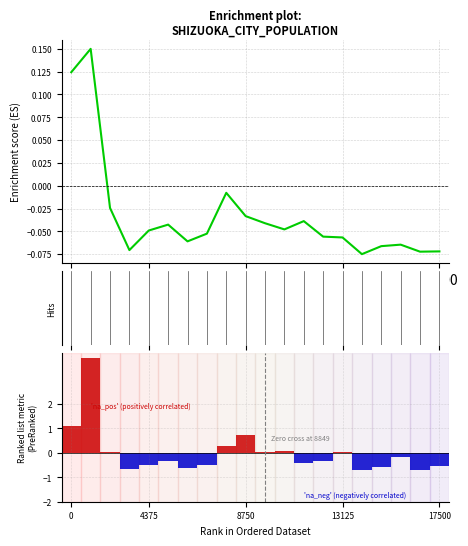

What is the value of the Enrichment profile bar at the 18th from the left?

-0.1